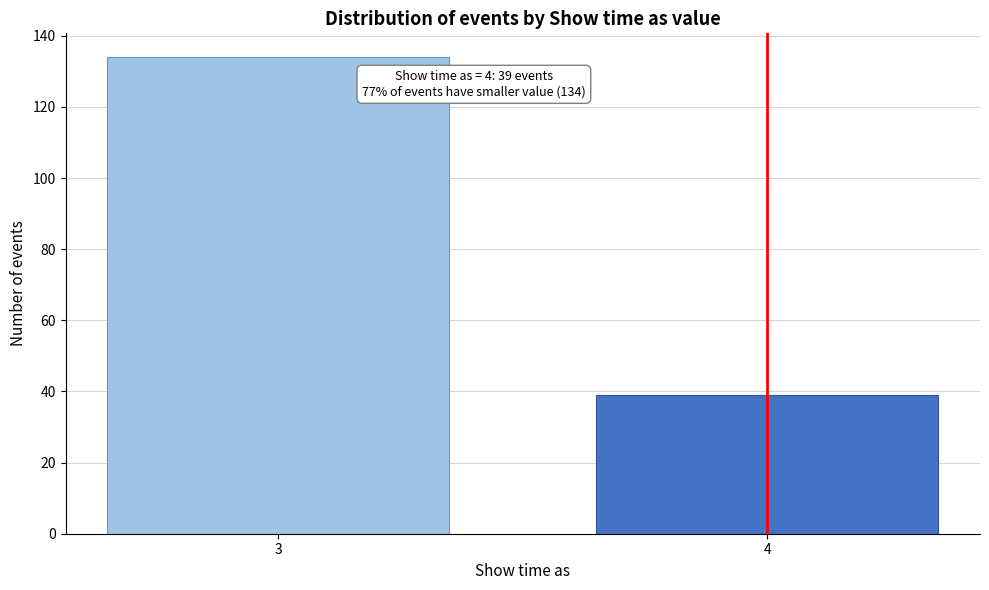

Reading right to left, extract all data points from this chart.

39	134